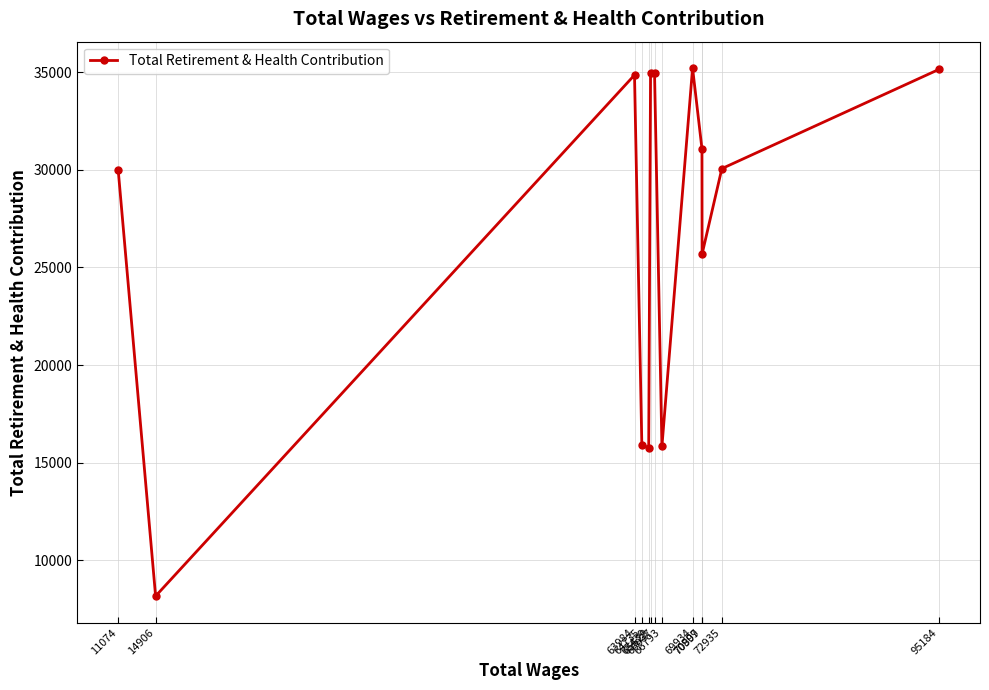

List the labels in order of value, smallest first.

14906, 65439, 66793, 64735, 70909, 11074, 72935, 70897, 63984, 66037, 65629, 95184, 69934